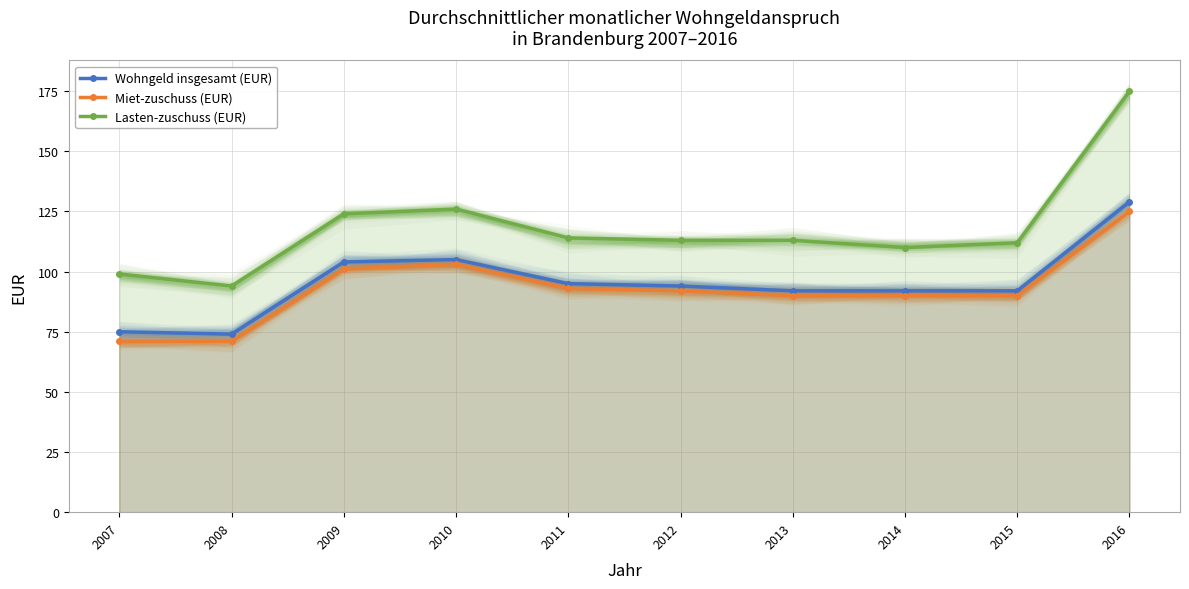

Between 2008 and 2010, which series saw the biggest shift?

Miet-zuschuss (EUR)